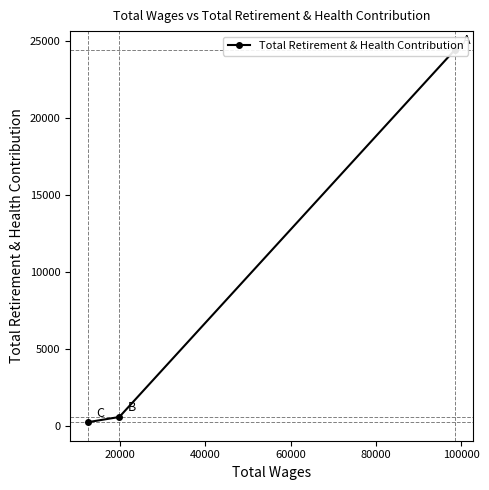

How many values exceed 568?

1